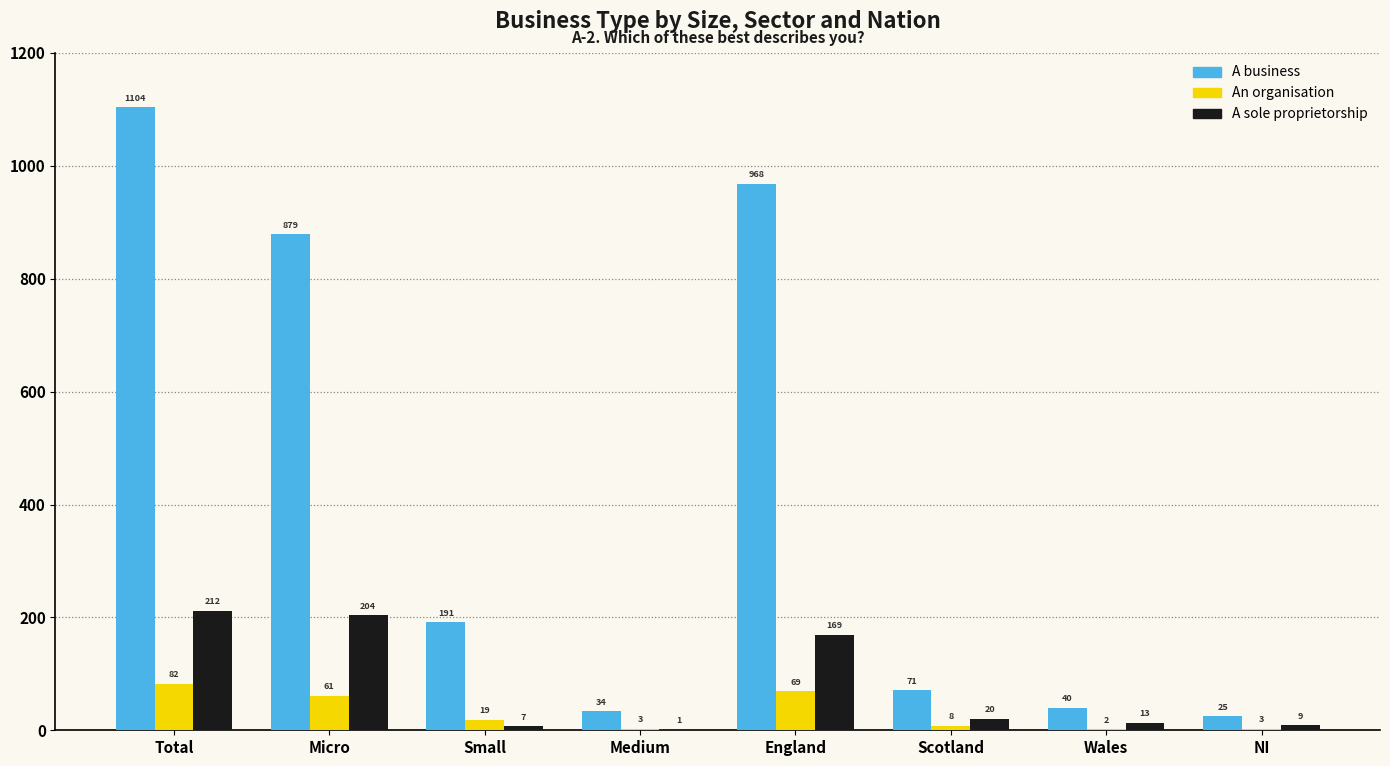

Which series has the largest range (max minus min)?

A business